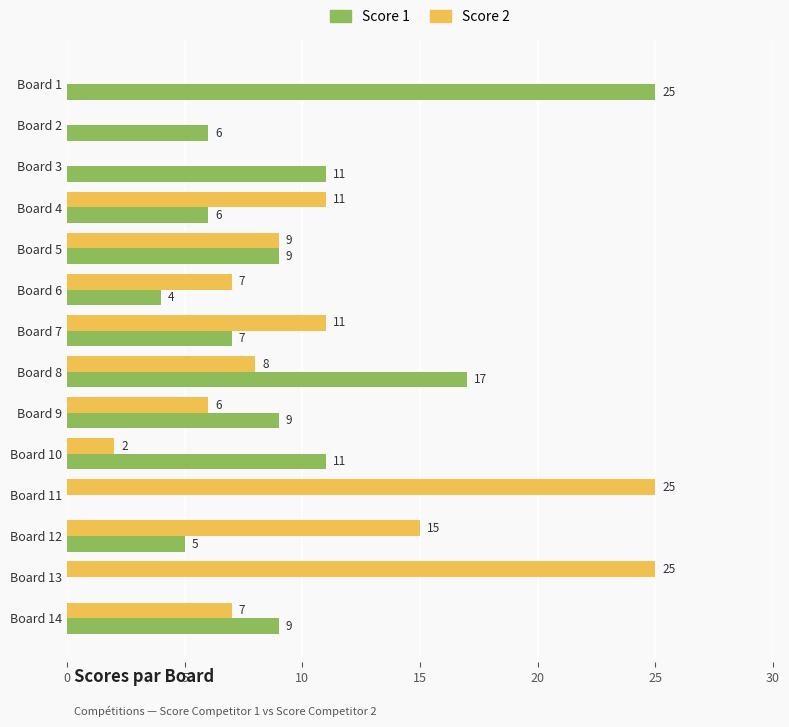

Which series changed the most between Board 2 and Board 11?

Score 2